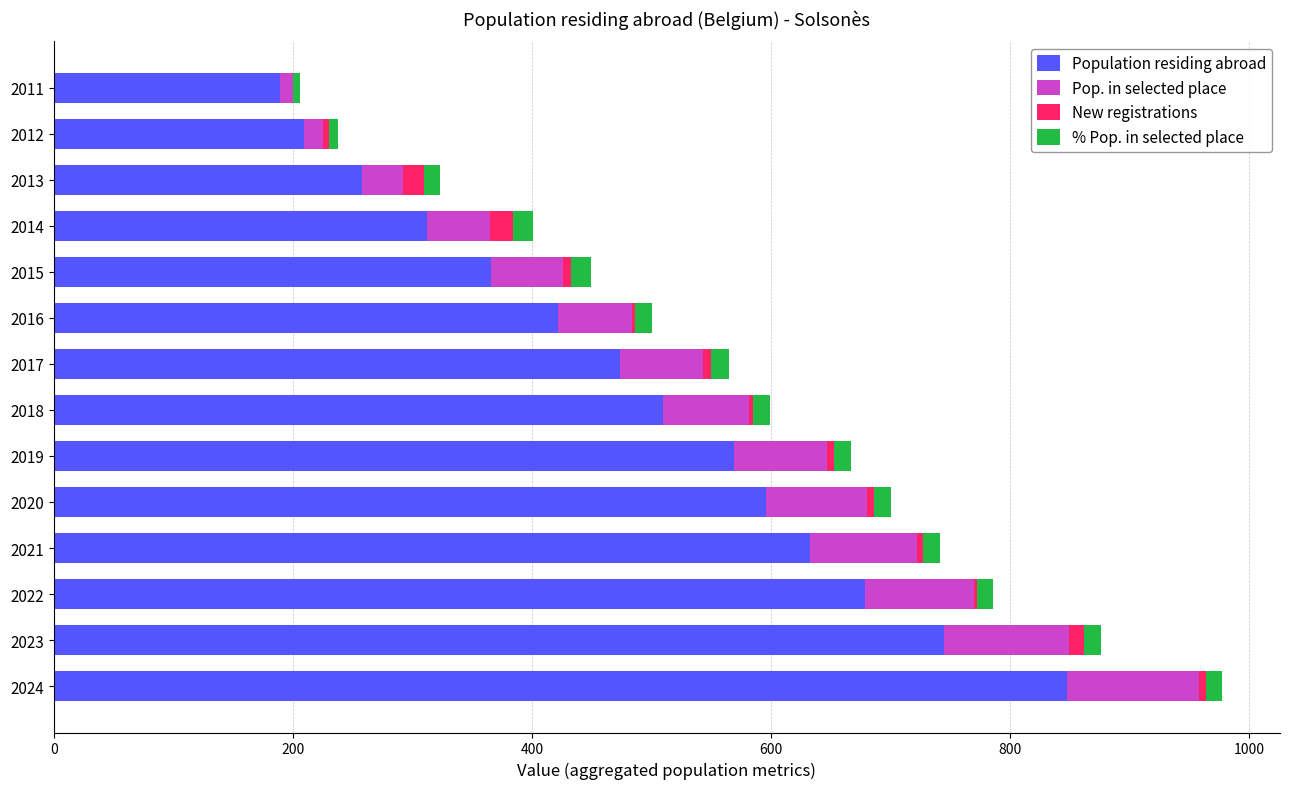

At which category is the sum across all series the highest?

2024